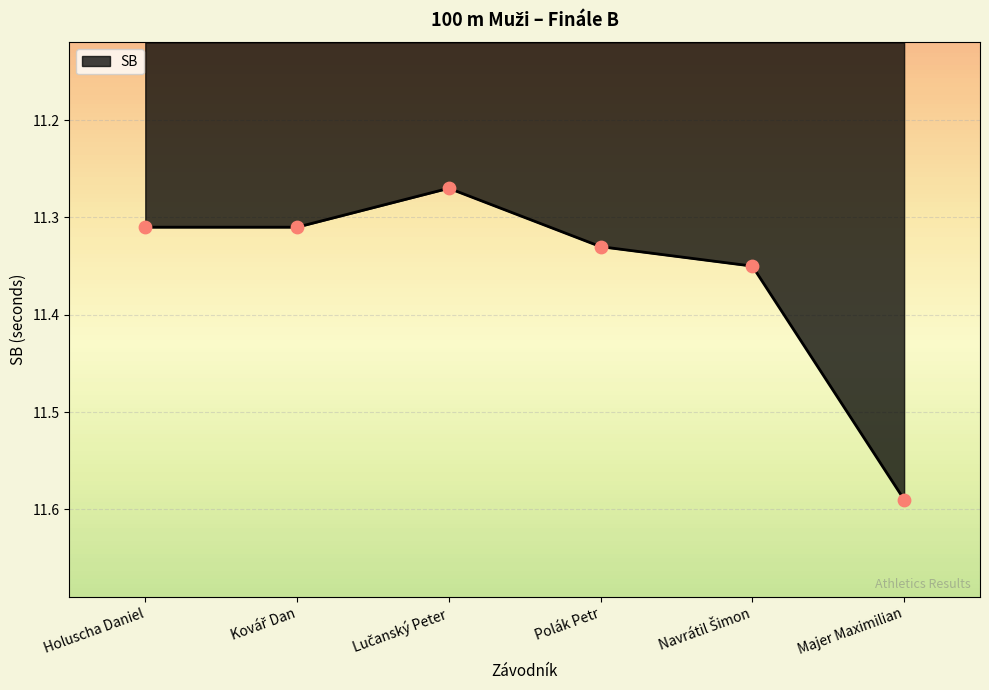

How many interior local valleys (lower than both neighbors) does the data have?

1